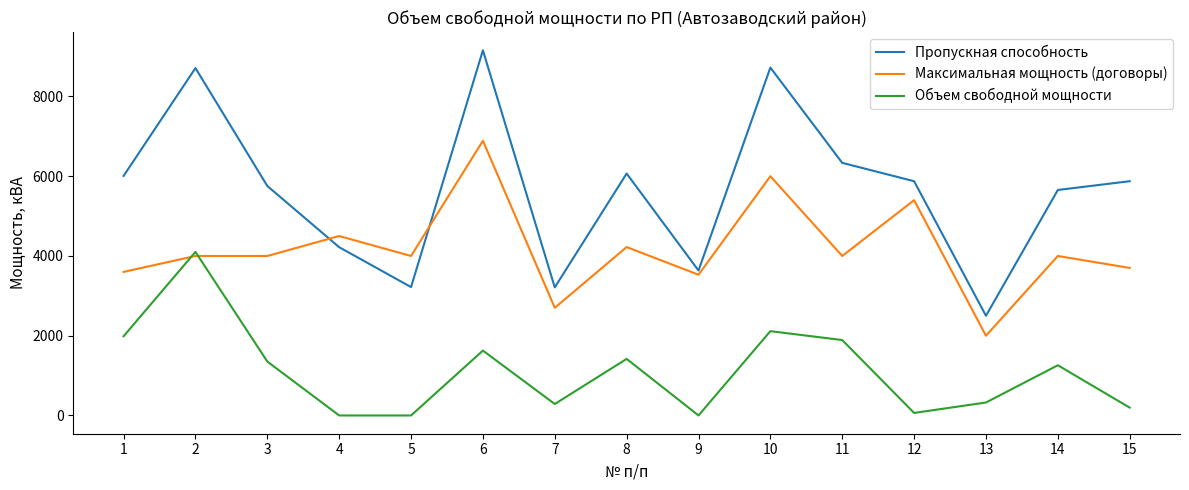

Which series has the largest total across all categories?

Пропускная способность